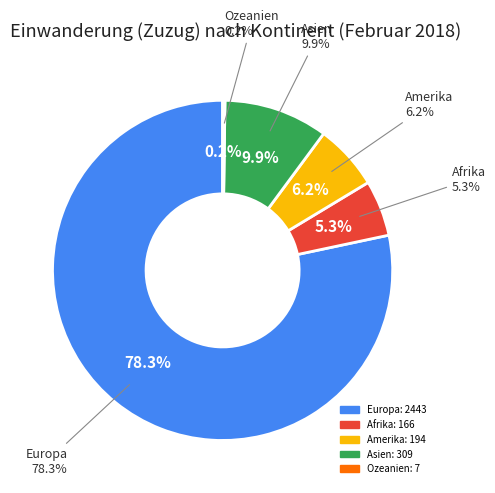

Is it true that Europa is 78% of the pie?

True